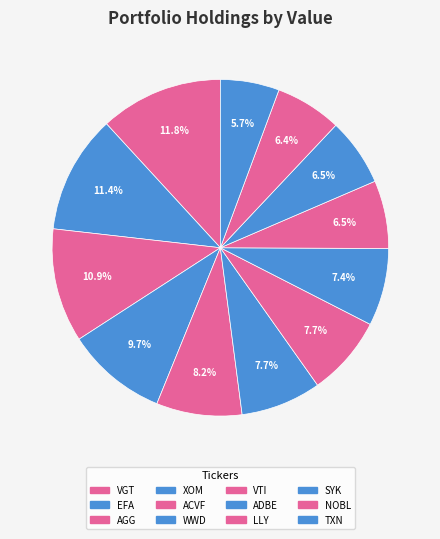

Count the number of slices in the pie.

12